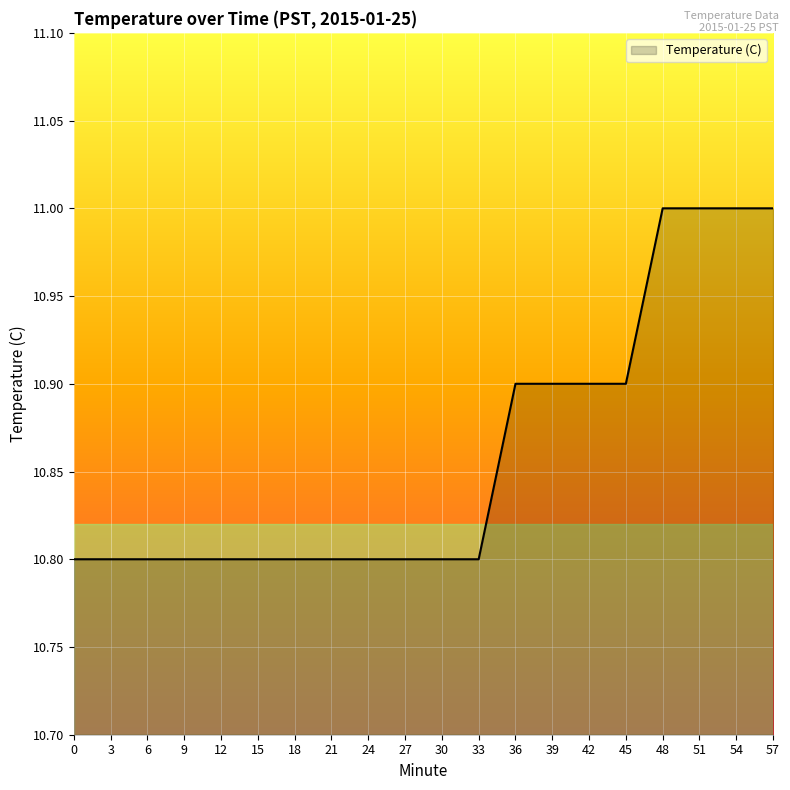

Approximately how many times larger is the value at 9 compared to 54?

1.0